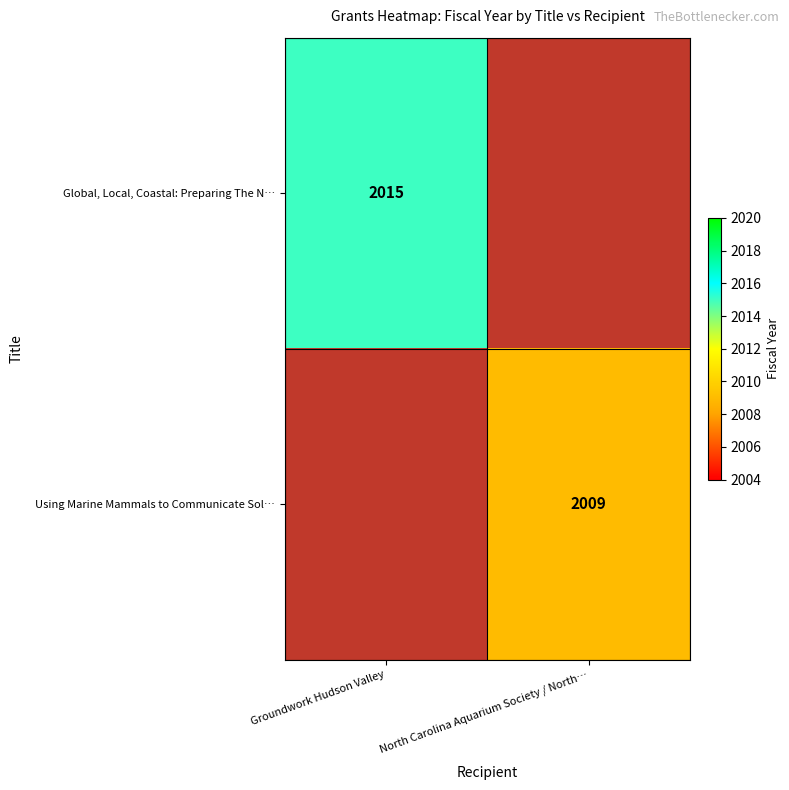

Count the number of categories in the chart.

2